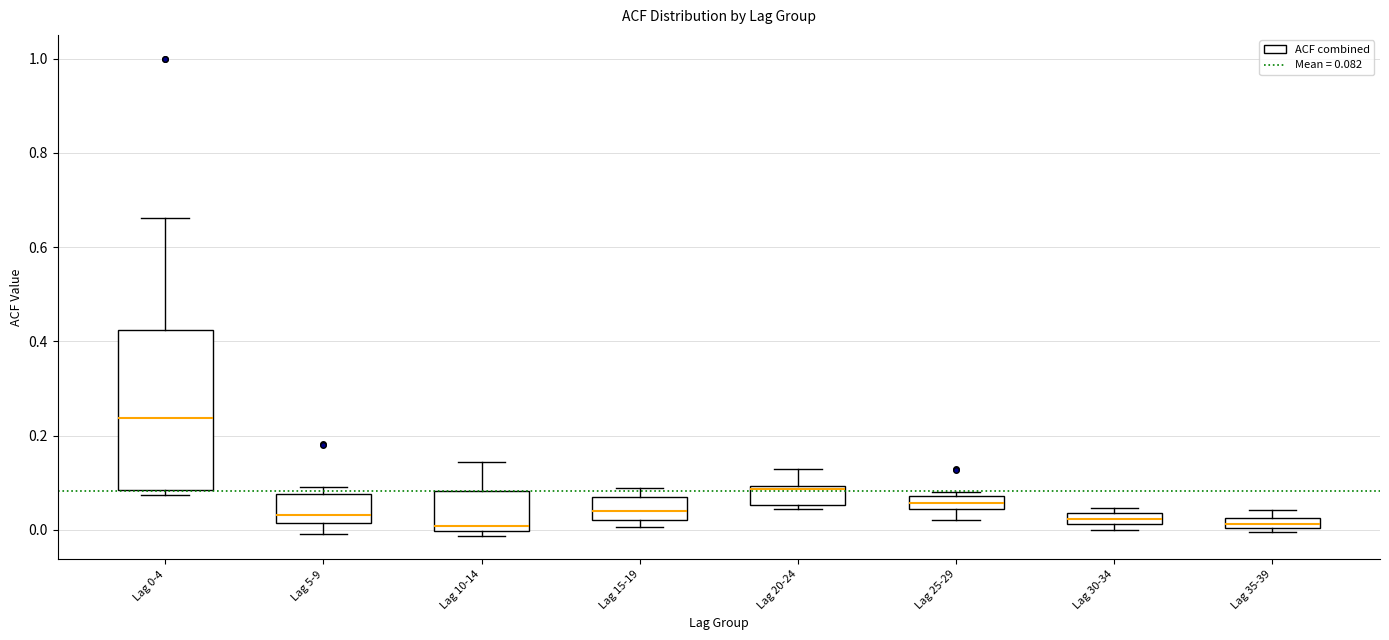

Which box is the tallest, from its lower edge to its upper edge?

Lag 0-4